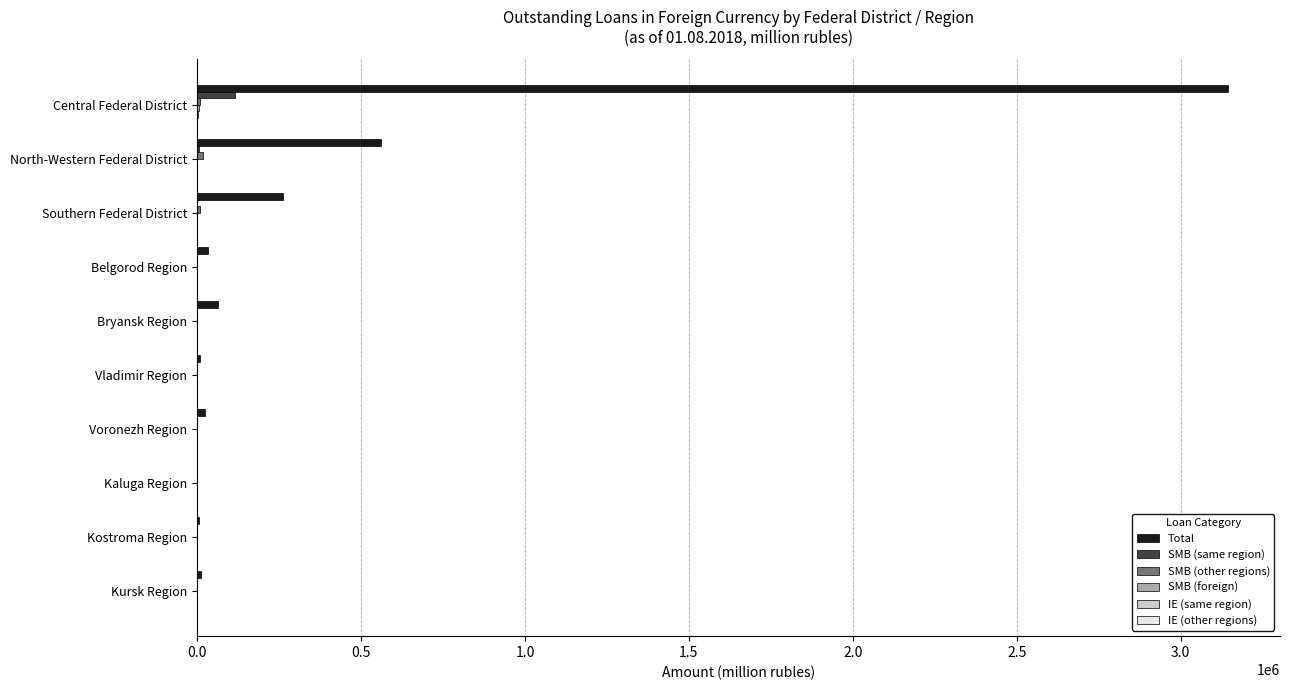

How many distinct data groups are displayed?

6